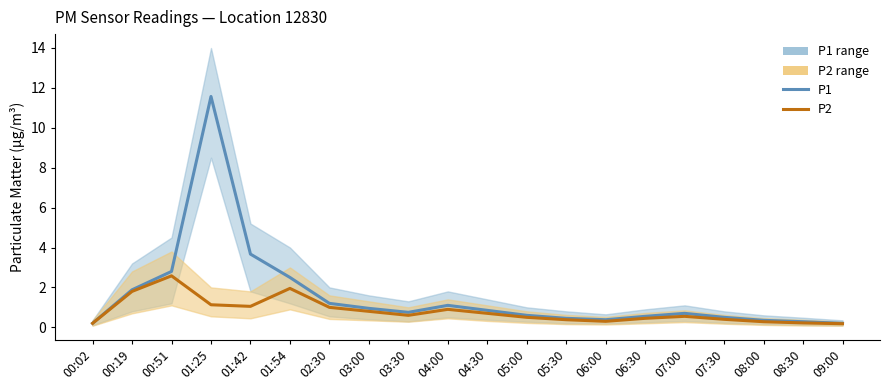

Which series changed the most between 00:19 and 05:00?

P2